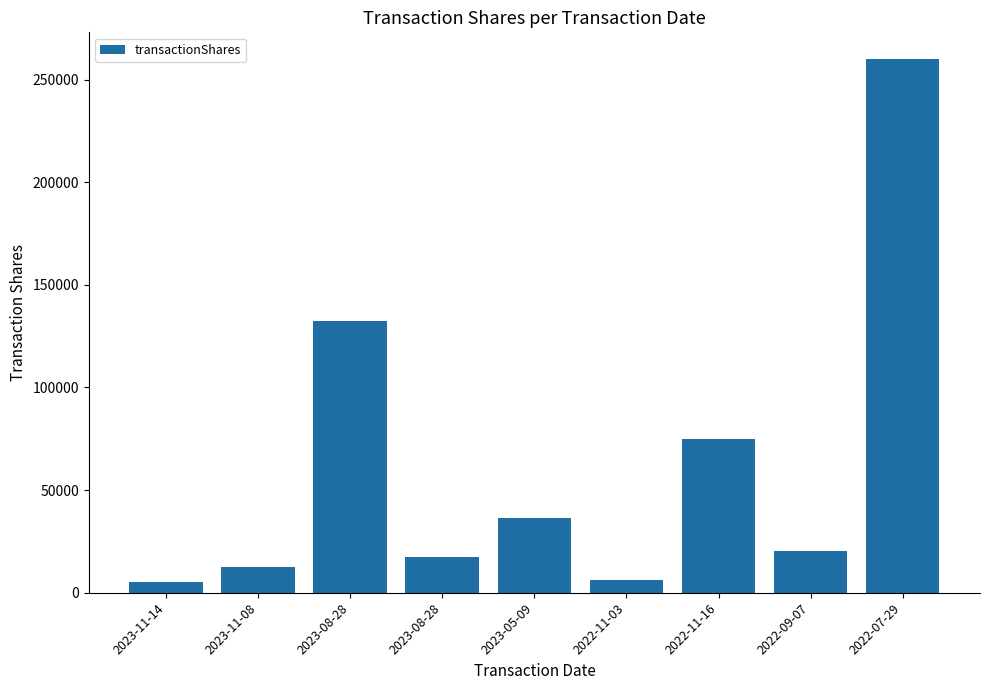

Count the number of data series in this chart.

1